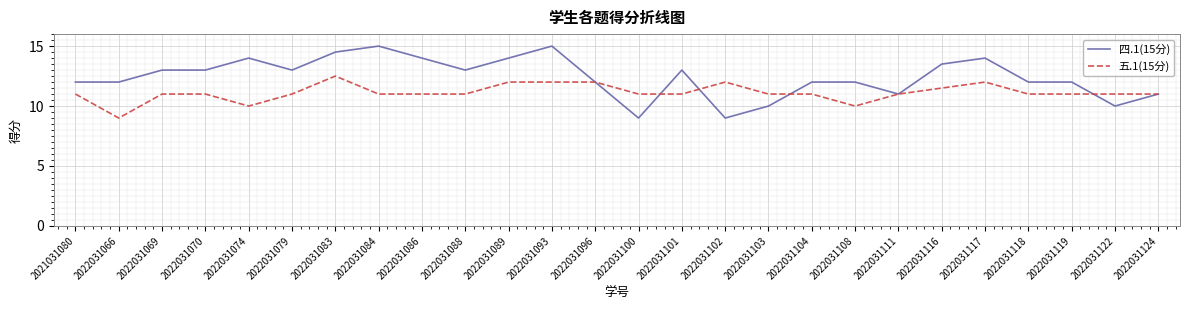

What are all the series names shown in the legend?

四.1(15分), 五.1(15分)